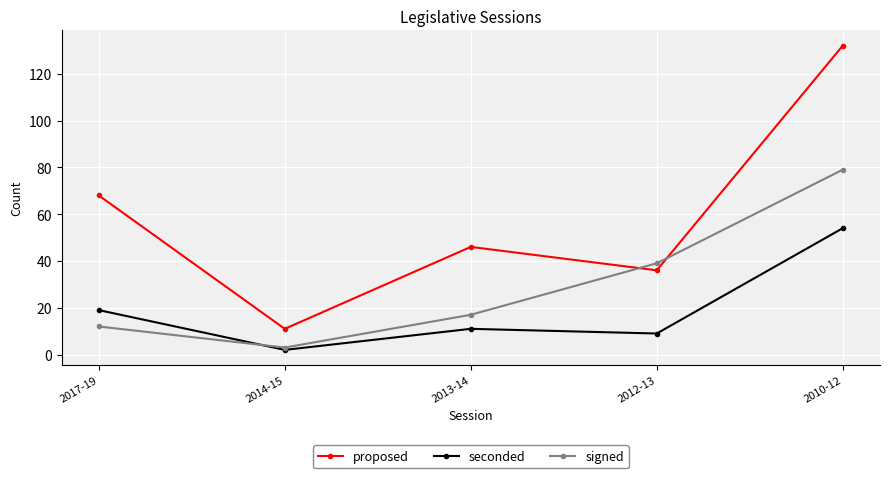

Count the number of data series in this chart.

3